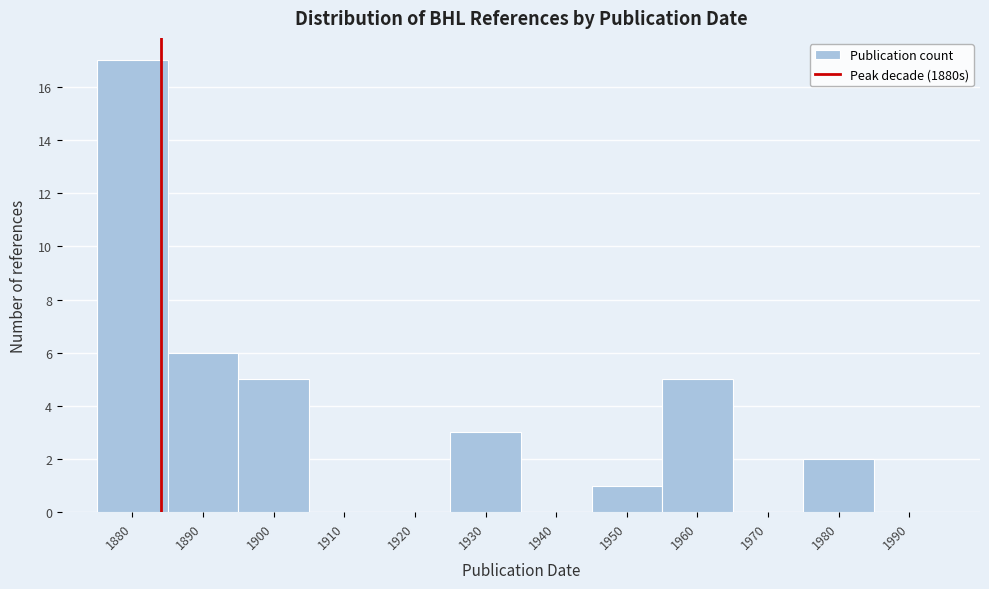

Reading right to left, transcribe all the data shown in this chart.

1980=2	1970=0	1960=5	1950=1	1940=0	1930=3	1920=0	1910=0	1900=5	1890=6	1880=17